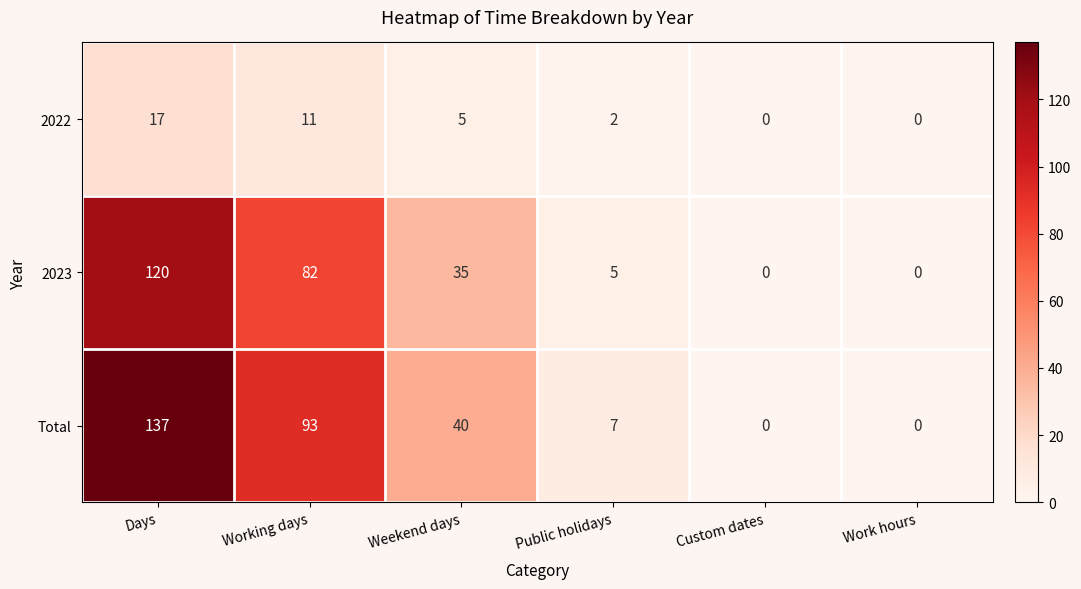

Reading left to right, extract all data points from this chart.

2022: Days=17	Working days=11	Weekend days=5	Public holidays=2	Custom dates=0	Work hours=0
2023: Days=120	Working days=82	Weekend days=35	Public holidays=5	Custom dates=0	Work hours=0
Total: Days=137	Working days=93	Weekend days=40	Public holidays=7	Custom dates=0	Work hours=0